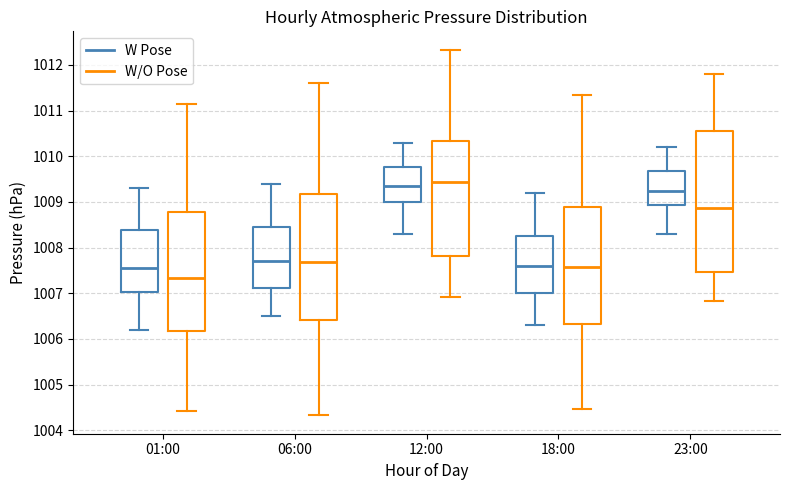

Reading left to right, read every box against the y-axis: the position of its median line, the range the box covers, and the ends of its whiskers. The values are not printed on the chart, so give them approximately, as read against the axis.

01:00 (W Pose): median 1007.6, box 1007.0 to 1008.4, whiskers 1006.2 to 1009.3
01:00 (W/O Pose): median 1007.3, box 1006.2 to 1008.8, whiskers 1004.4 to 1011.2
06:00 (W Pose): median 1007.7, box 1007.1 to 1008.5, whiskers 1006.5 to 1009.4
06:00 (W/O Pose): median 1007.7, box 1006.4 to 1009.2, whiskers 1004.3 to 1011.6
12:00 (W Pose): median 1009.4, box 1009.0 to 1009.8, whiskers 1008.3 to 1010.3
12:00 (W/O Pose): median 1009.4, box 1007.8 to 1010.3, whiskers 1006.9 to 1012.3
18:00 (W Pose): median 1007.6, box 1007.0 to 1008.3, whiskers 1006.3 to 1009.2
18:00 (W/O Pose): median 1007.6, box 1006.3 to 1008.9, whiskers 1004.5 to 1011.3
23:00 (W Pose): median 1009.3, box 1008.9 to 1009.7, whiskers 1008.3 to 1010.2
23:00 (W/O Pose): median 1008.9, box 1007.5 to 1010.5, whiskers 1006.8 to 1011.8